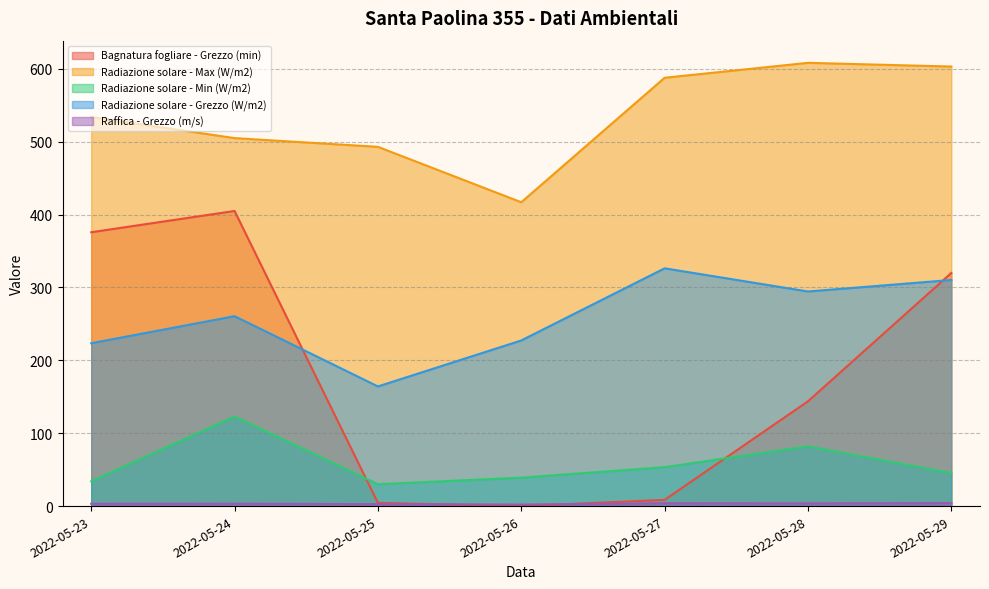

What is the spread (max minus min) of values at 2022-05-29?

599.0